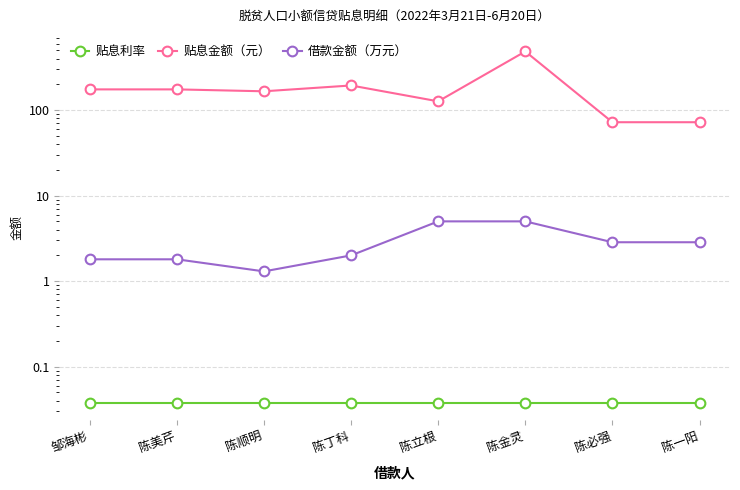

Rank the series by their maximum value, from lowest to highest.

贴息利率, 借款金额（万元）, 贴息金额（元）